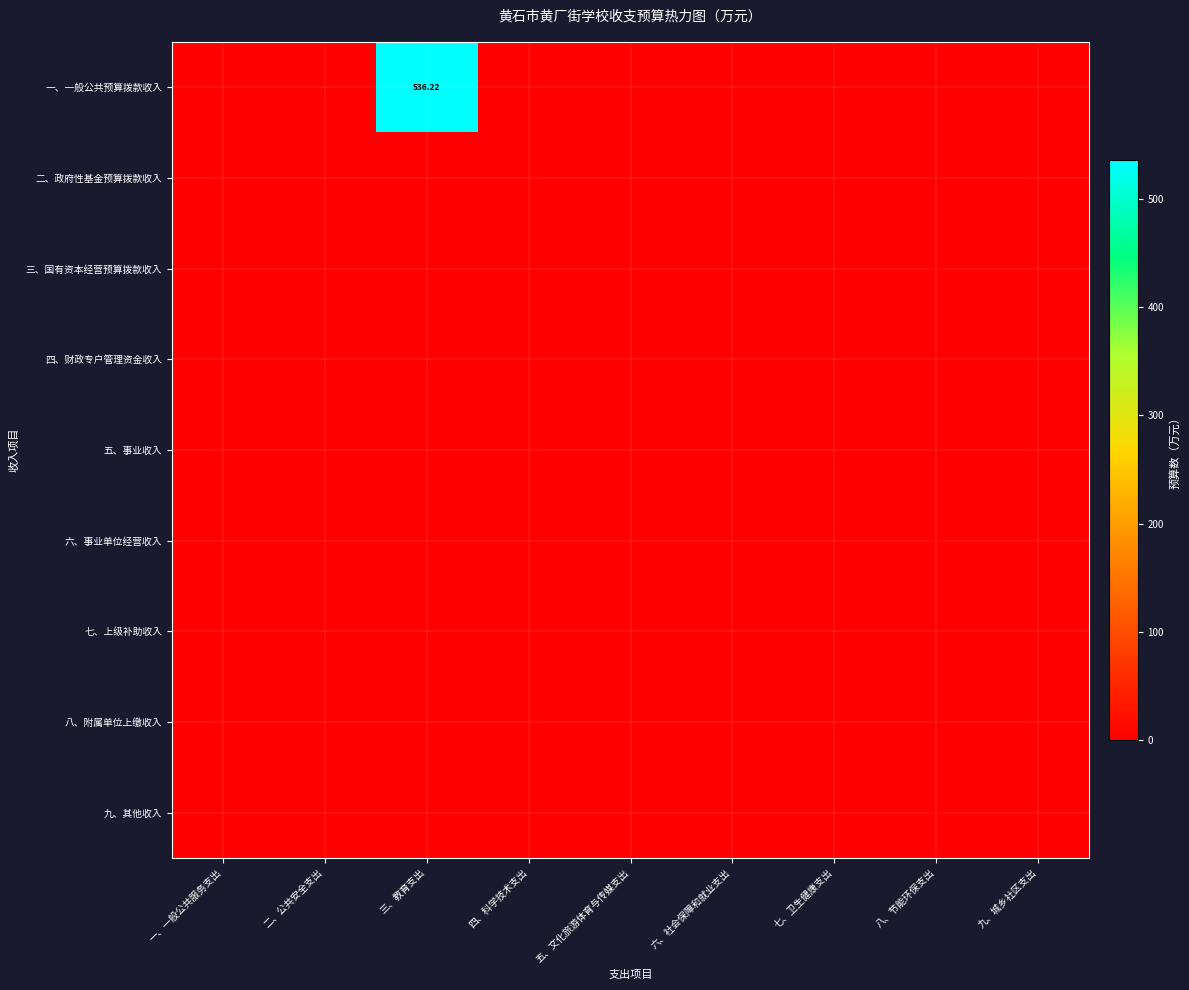

List the series in order of their peak value, highest first.

一、一般公共预算拨款收入, 二、政府性基金预算拨款收入, 三、国有资本经营预算拨款收入, 四、财政专户管理资金收入, 五、事业收入, 六、事业单位经营收入, 七、上级补助收入, 八、附属单位上缴收入, 九、其他收入